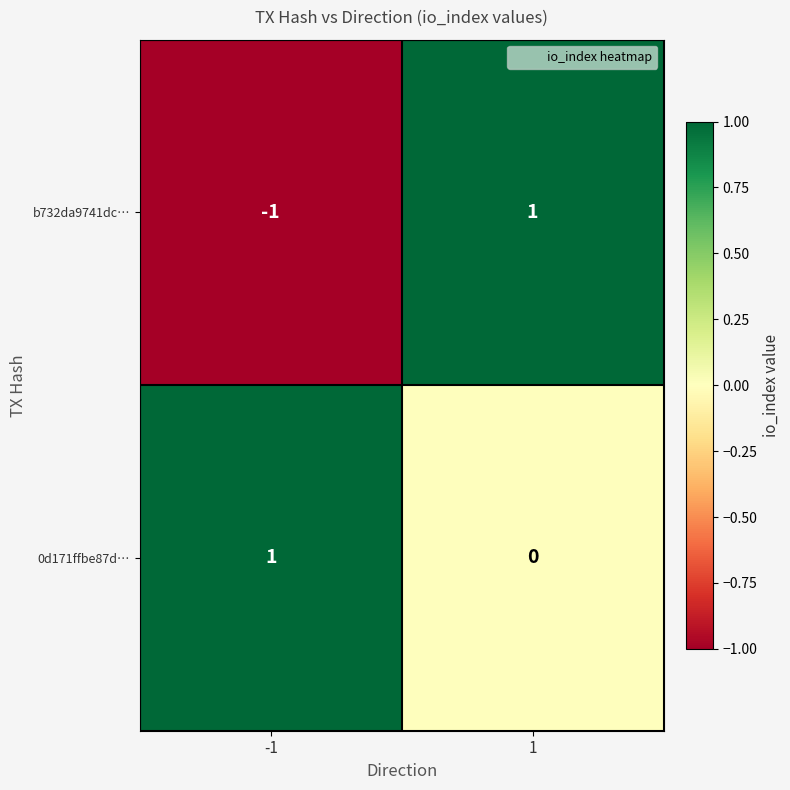

Is the value of 0d171ffbe87d… at -1 greater than the value of b732da9741dc… at -1?

Yes